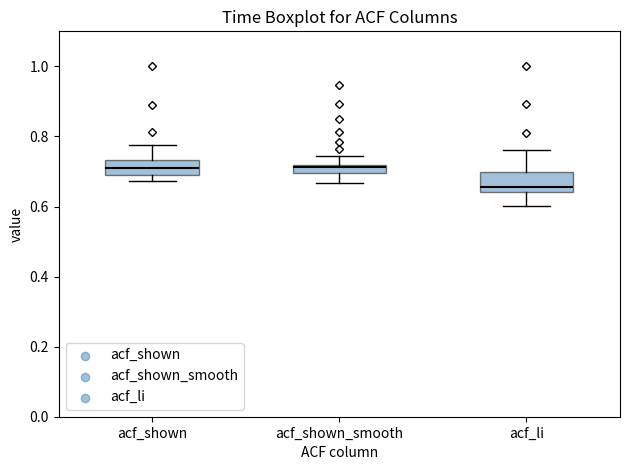

Where does the upper whisker of the box for acf_li end on the y-axis? The values are not printed on the chart, so give them approximately, as read against the axis.

0.76